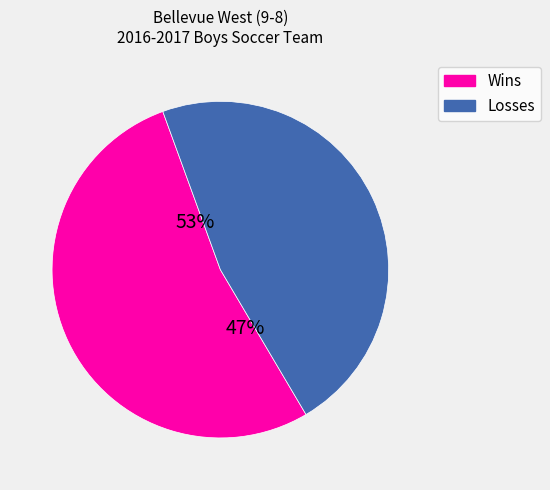

The Wins slice represents 58% of the pie. True or false?

False